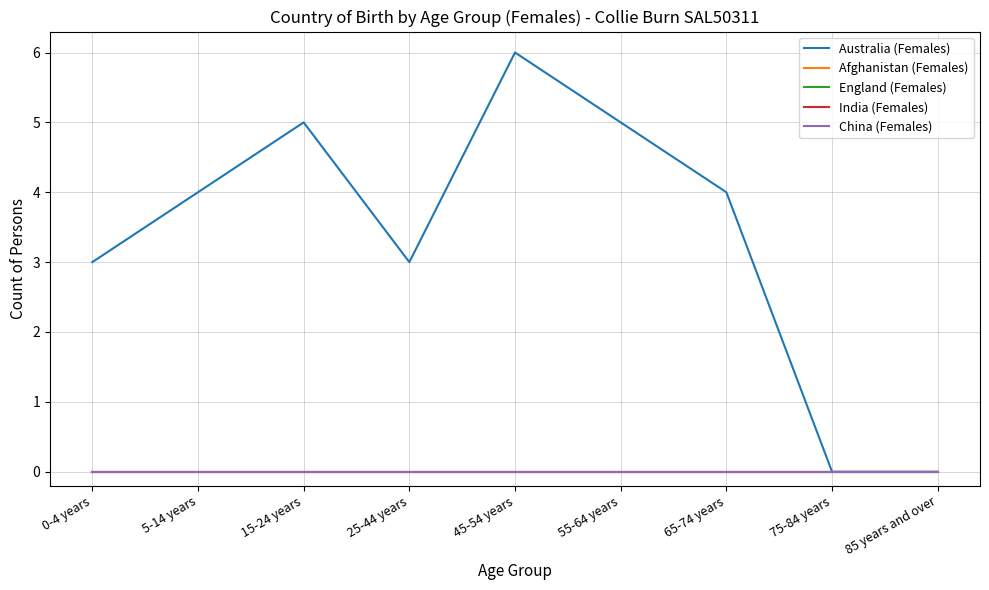

Is the value of England (Females) at 25-44 years greater than the value of Afghanistan (Females) at 15-24 years?

No